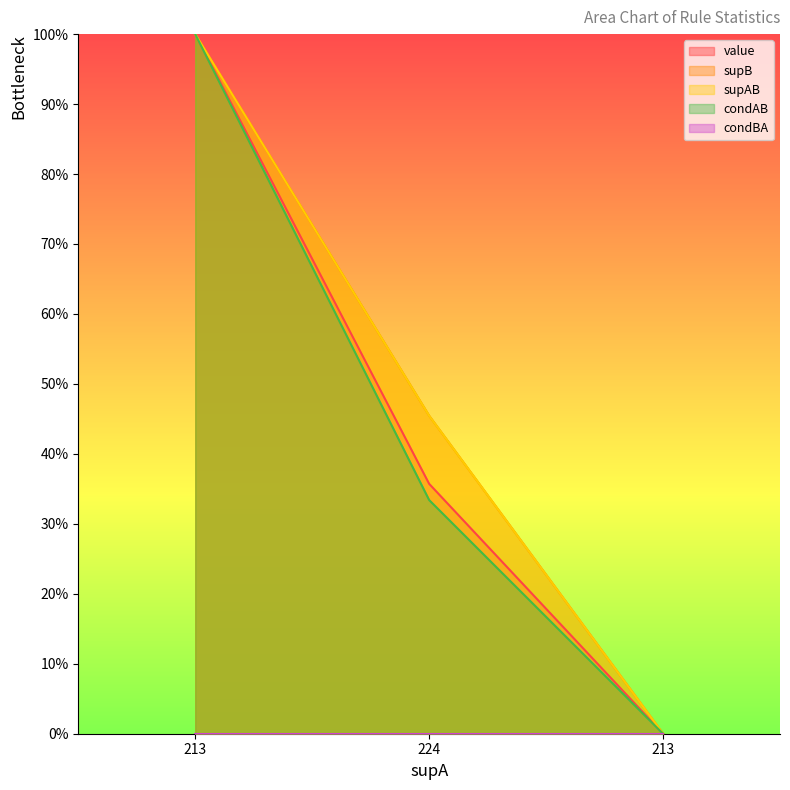

Does the chart have visible grid lines?

No